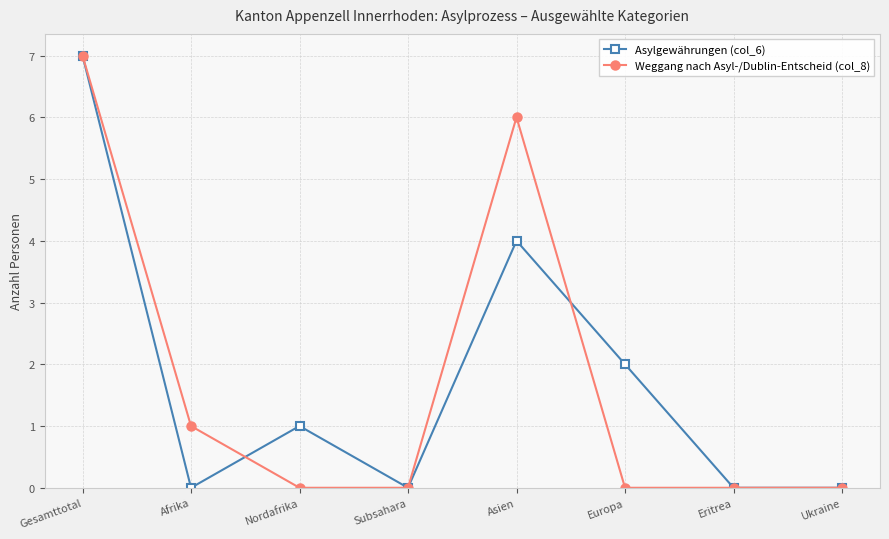

True or false: Asylgewährungen (col_6) has more than 2 interior local peaks.

False